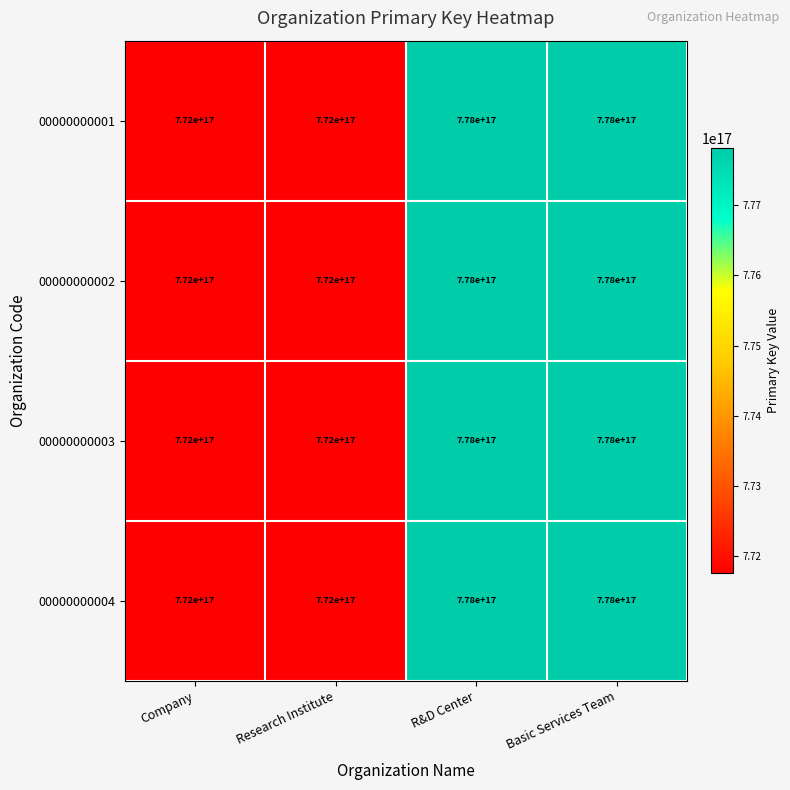

The value of 00000000003 at Research Institute is 309110871821997056. True or false?

False